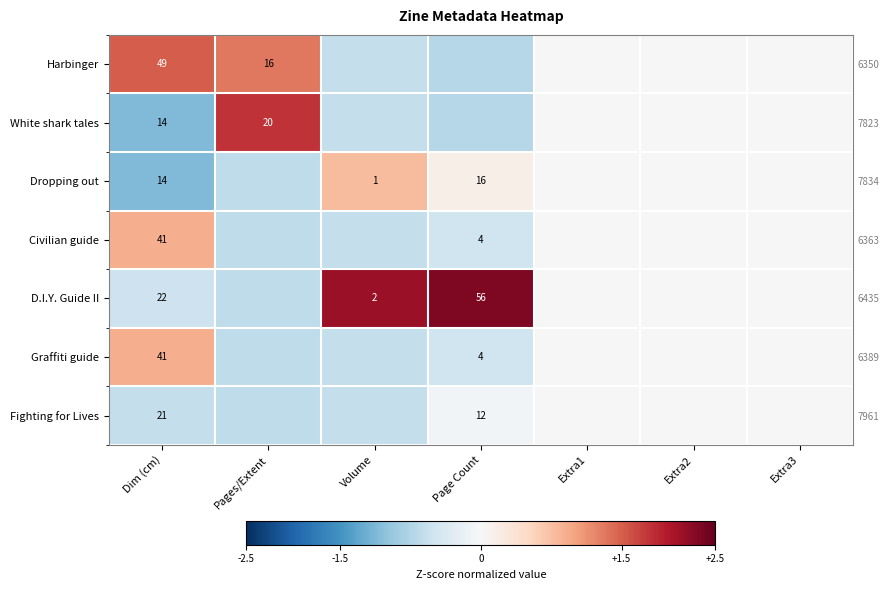

At which label does Harbinger first exceed 0?

Dim (cm)